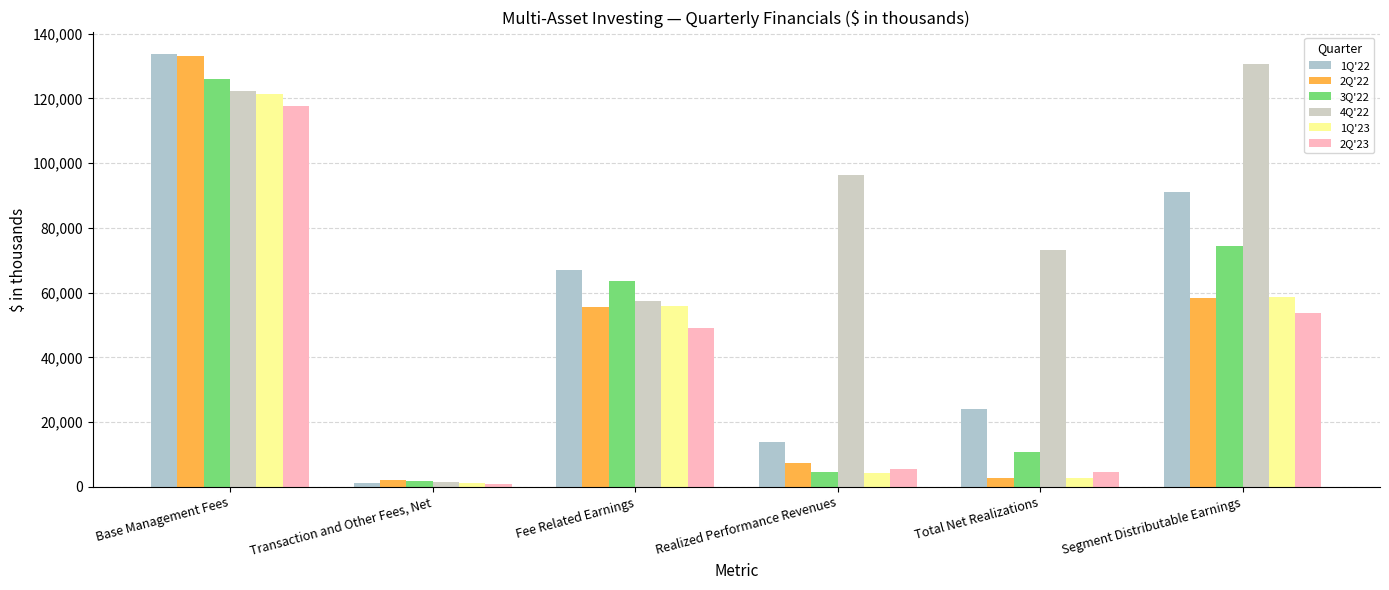

What is the label of the 6th bar from the left?

Segment Distributable Earnings